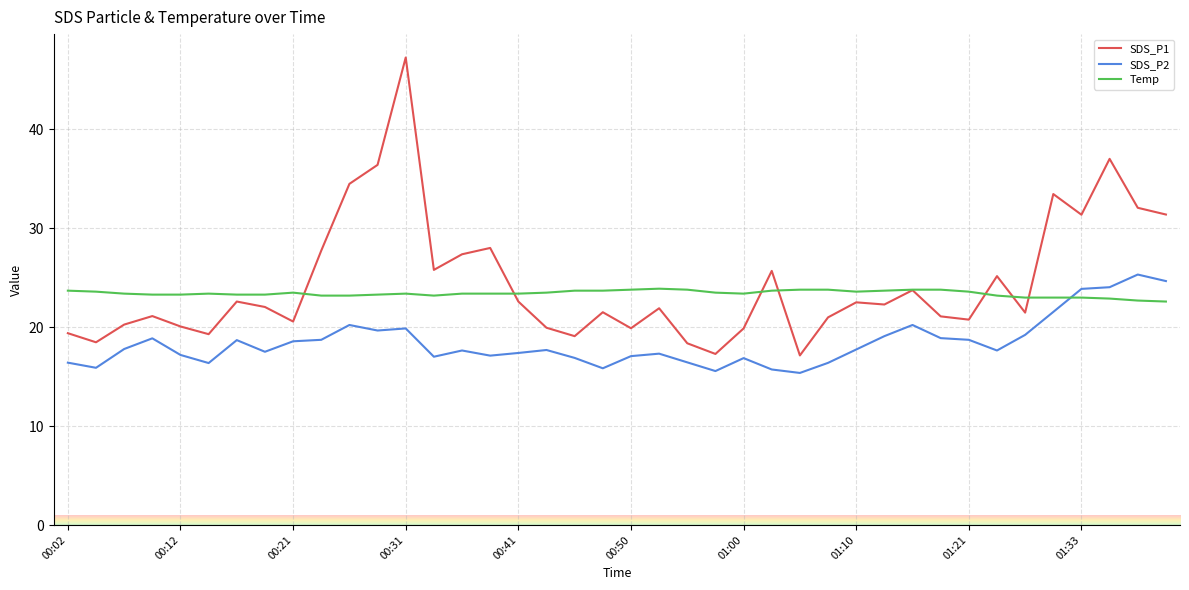

True or false: SDS_P2 and SDS_P1 cross at least once.

False